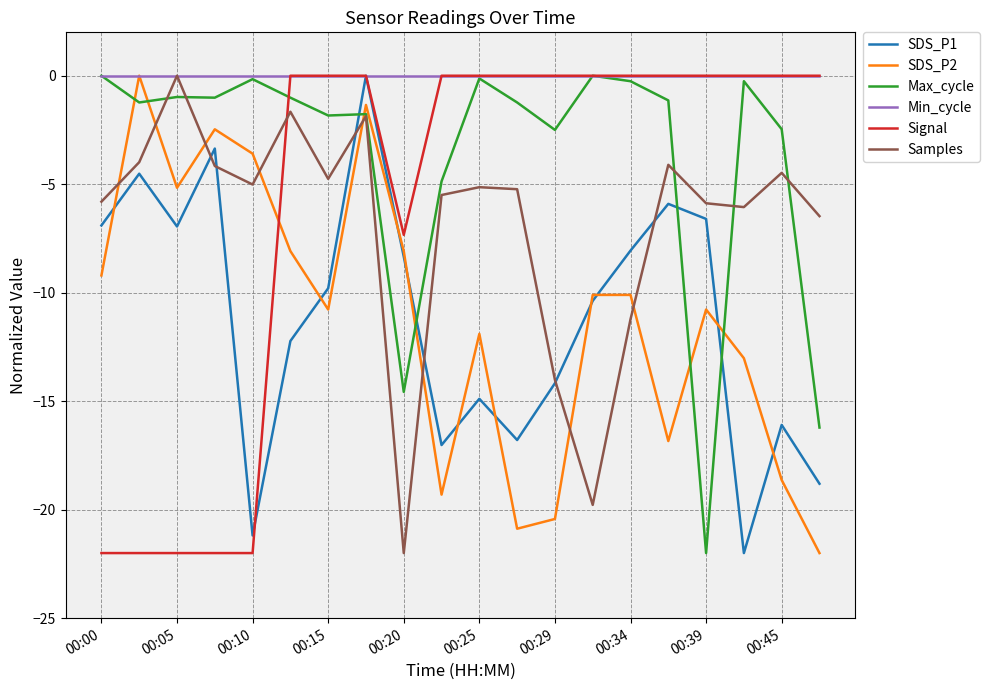

What are all the series names shown in the legend?

SDS_P1, SDS_P2, Max_cycle, Min_cycle, Signal, Samples